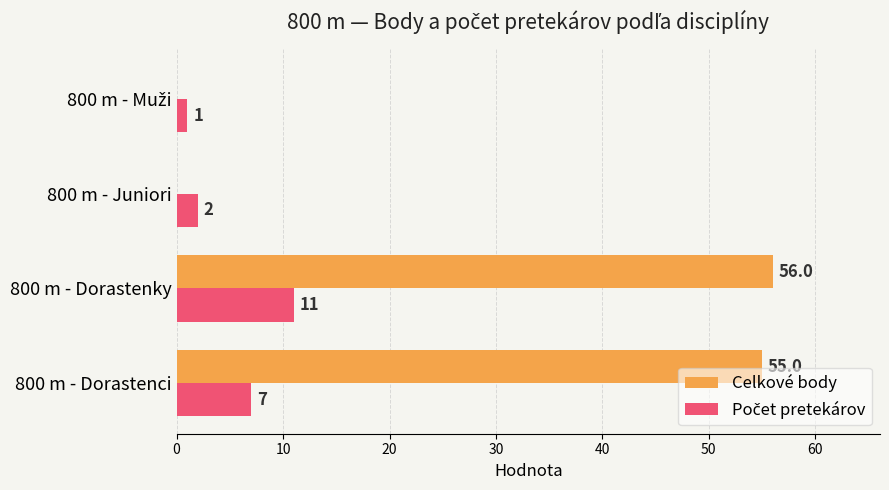

What is the greatest value displayed?

56